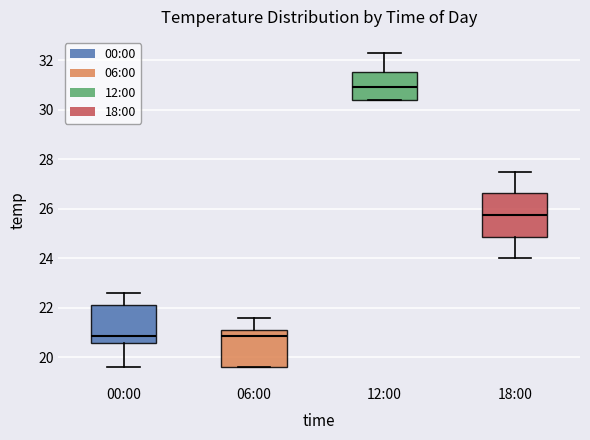

Comparing the boxes themselves (not the whiskers), which one is the tallest?

18:00